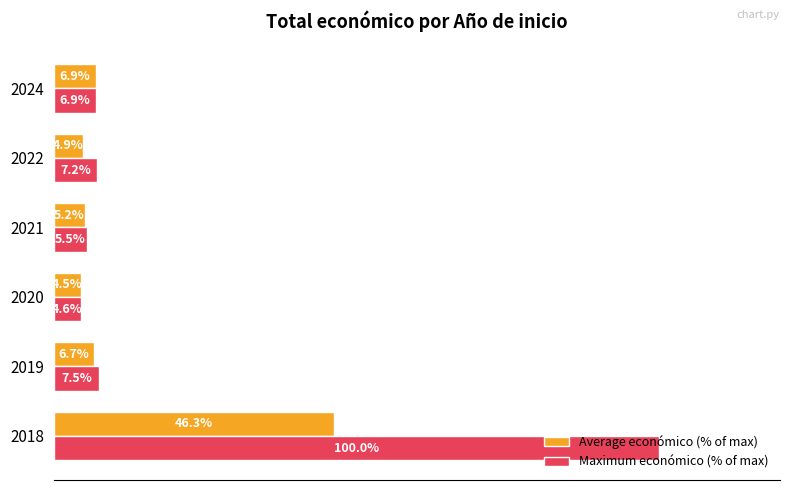

Is the value of Average económico (% of max) at 2022 greater than the value of Maximum económico (% of max) at 2024?

No